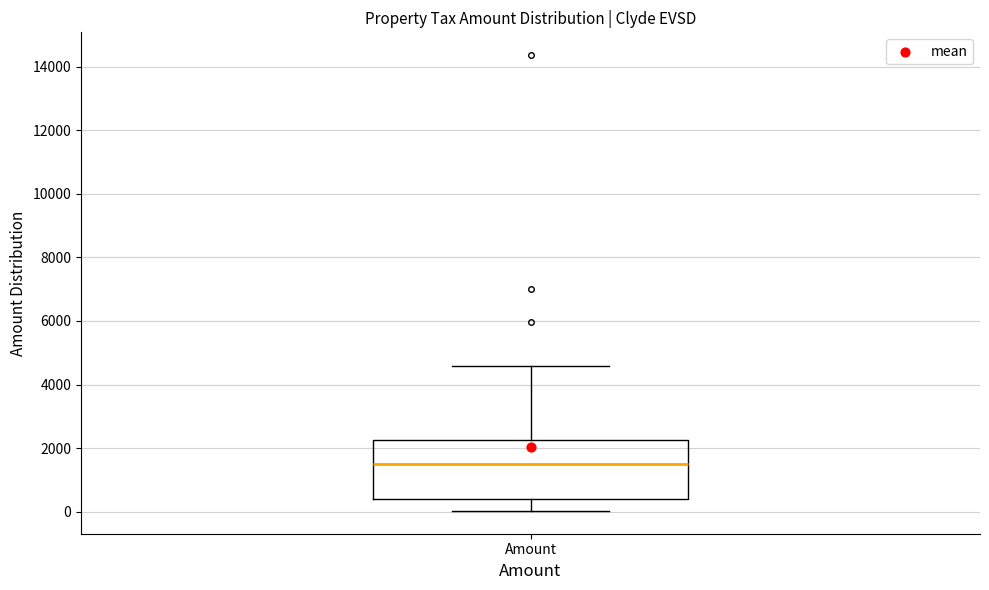

Read this box plot against the y-axis: the position of the median line, the range covered by the box, and the ends of both whiskers. The values are not printed on the chart, so give them approximately, as read against the axis.

median 1600, box 400 to 2200, whiskers 0 to 4600